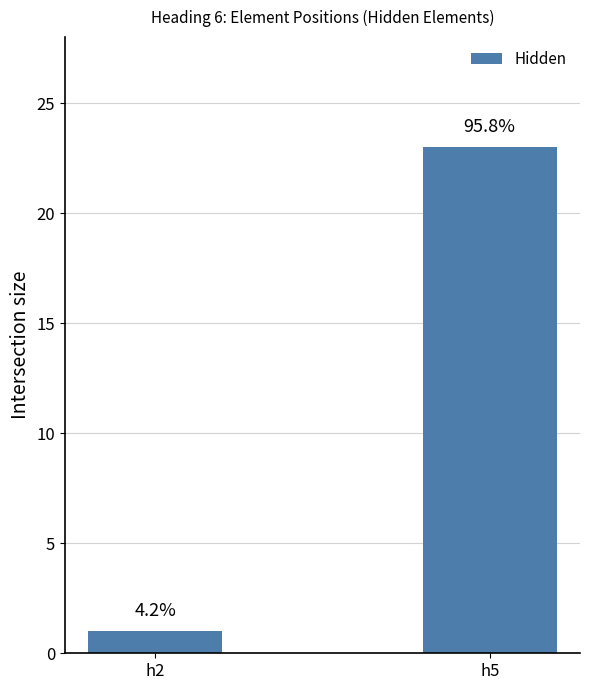

Which label corresponds to the smallest value in the chart?

h2